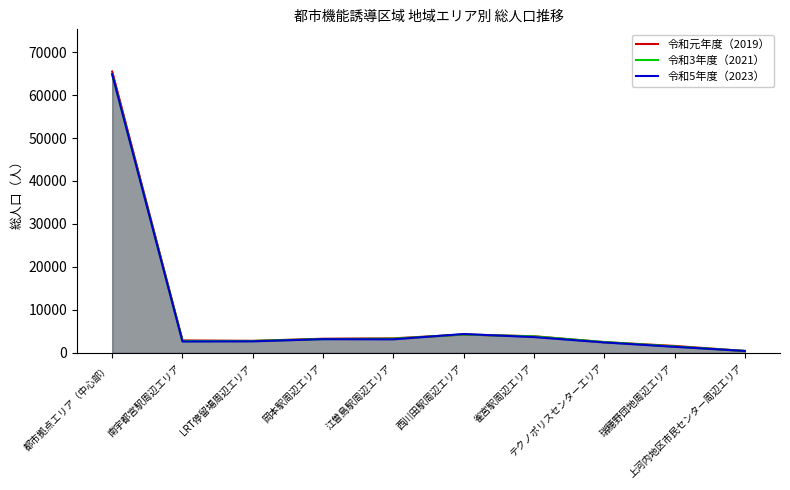

At which category is the sum across all series the highest?

都市拠点エリア（中心部）